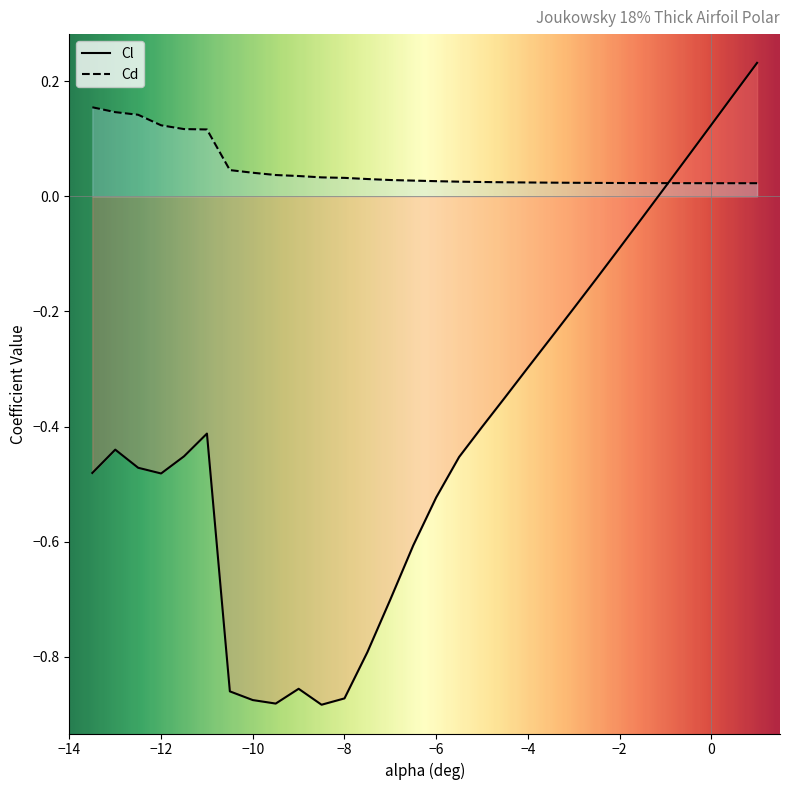

What position from the left is -9?

10